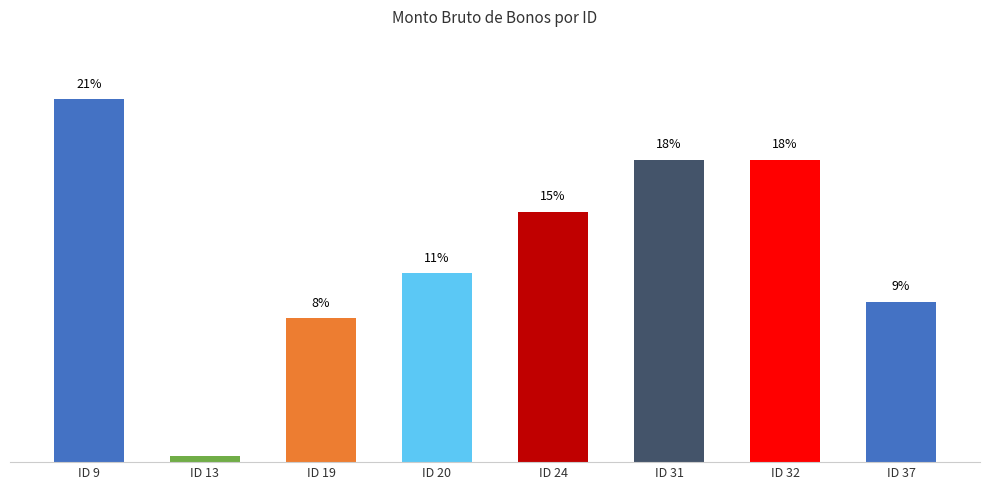

What is the change in value from ID 32 to ID 37?

-8.3